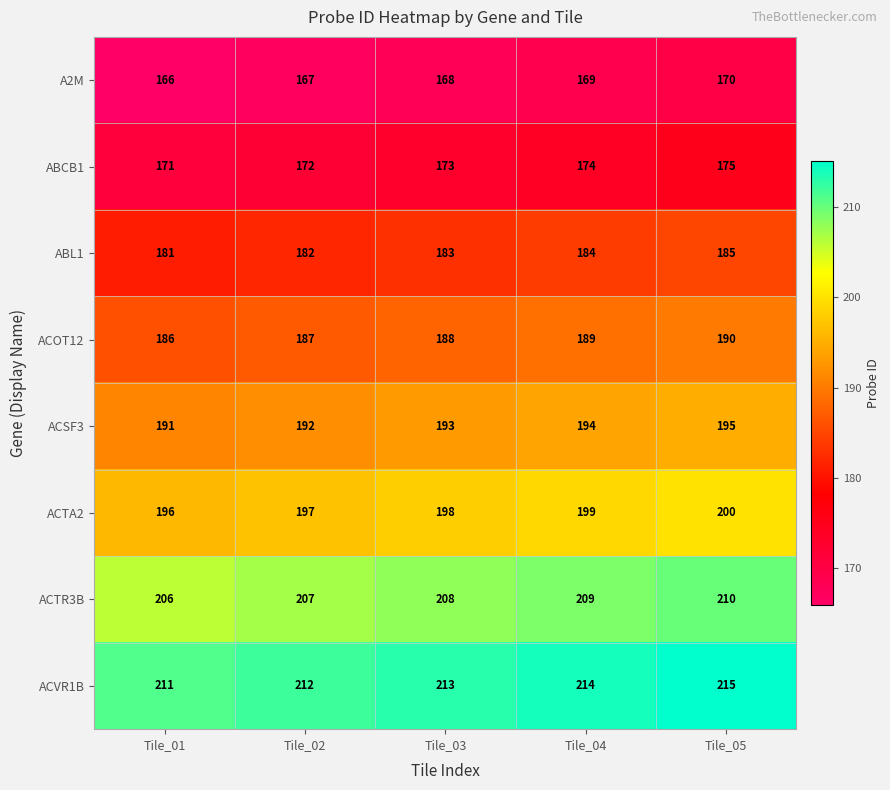

At Tile_04, list the series in order from largest to smallest.

ACVR1B, ACTR3B, ACTA2, ACSF3, ACOT12, ABL1, ABCB1, A2M